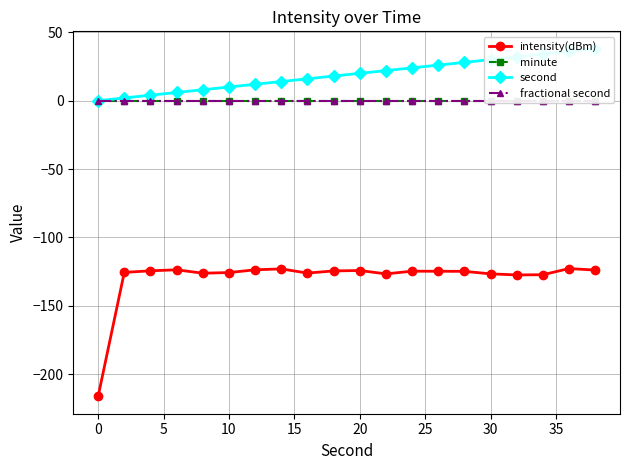

Is this an area chart (filled region under the line)?

No